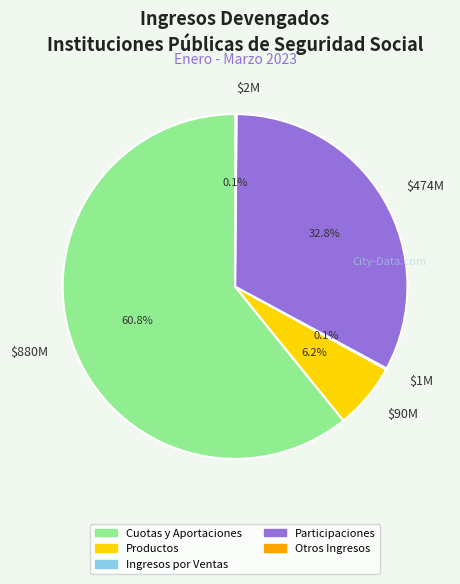

Which category accounts for the majority?

$880M